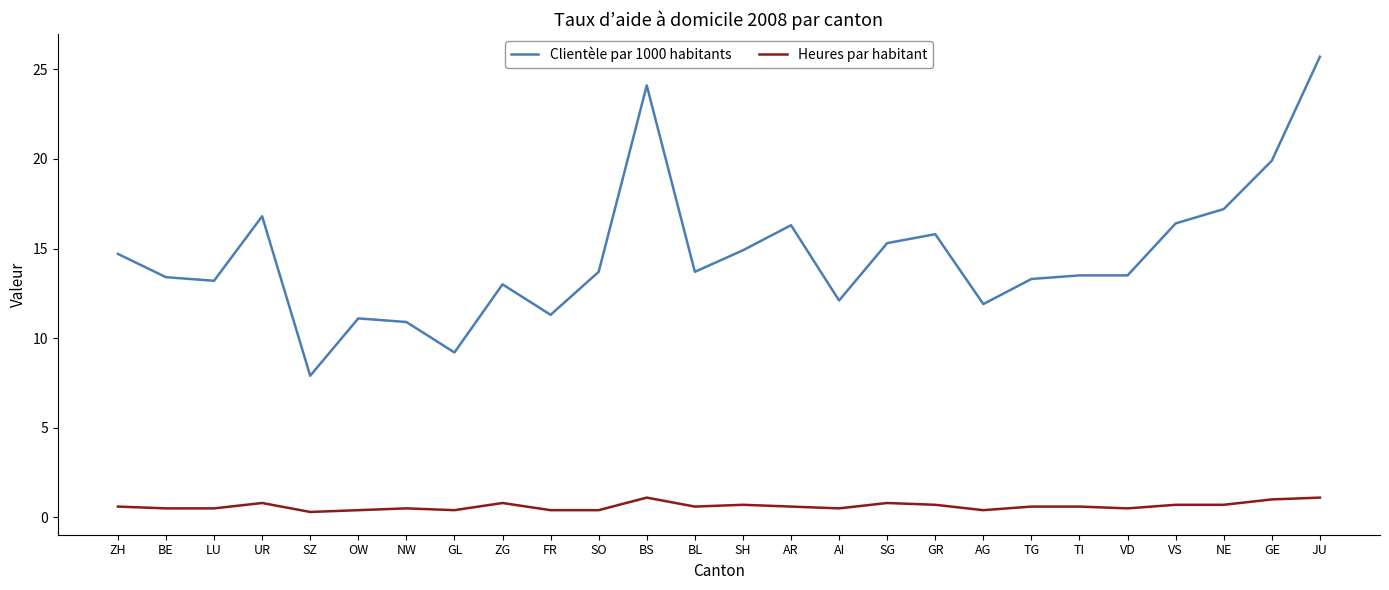

What position from the left is GR?

18